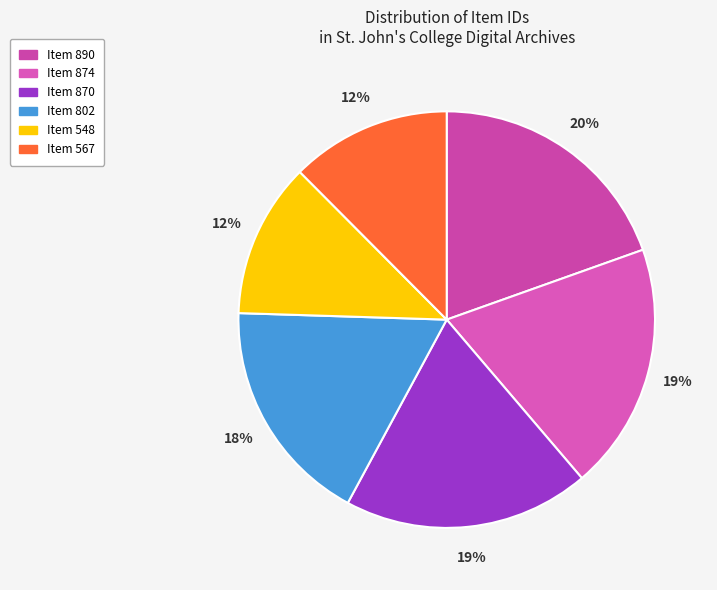

What portion of the pie excludes Item 874?

80.8%